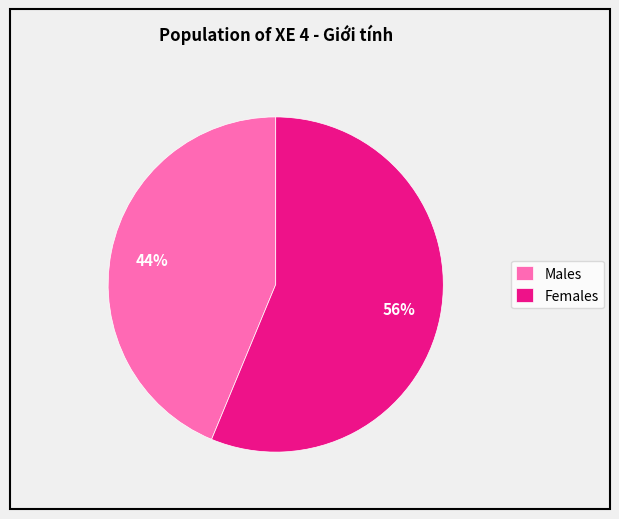

How many segments does this pie chart have?

2